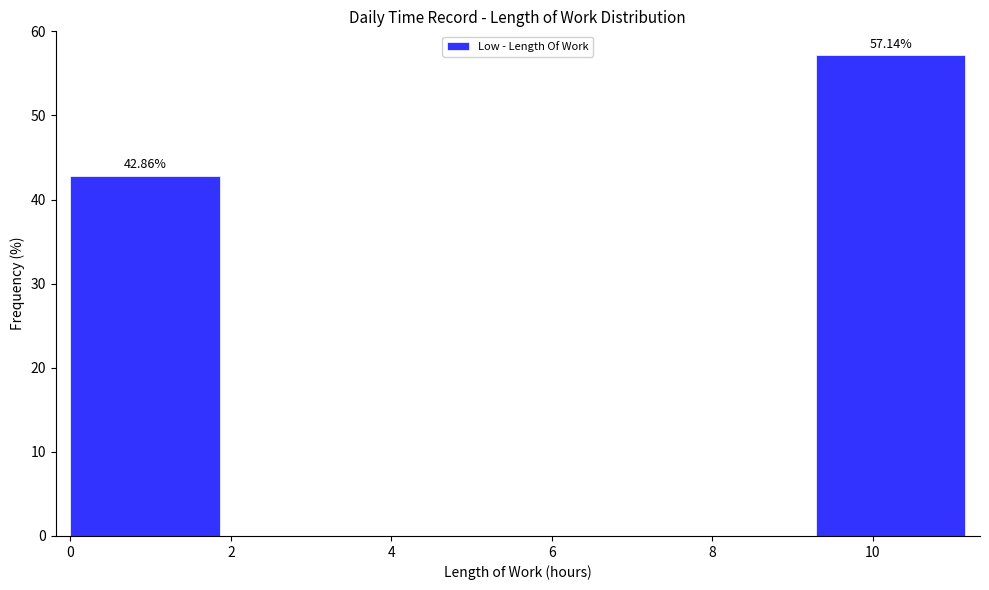

Over which range of the x-axis is the bar tallest?

9.2 to 11.2